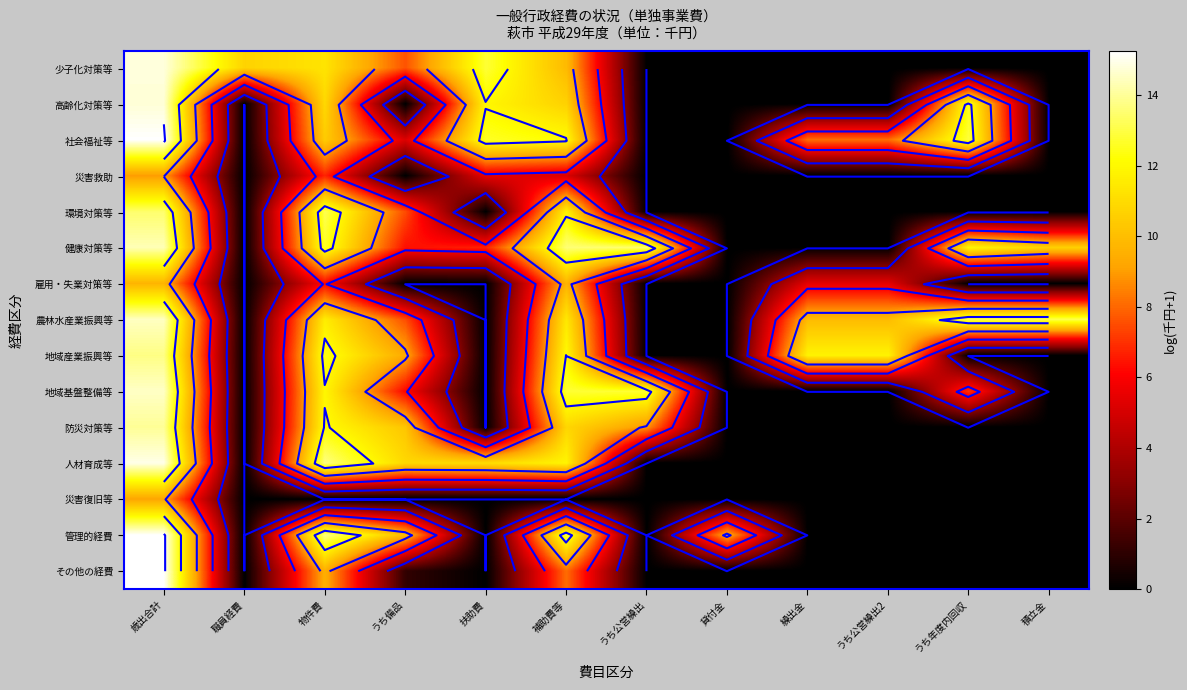

How many distinct data groups are displayed?

15